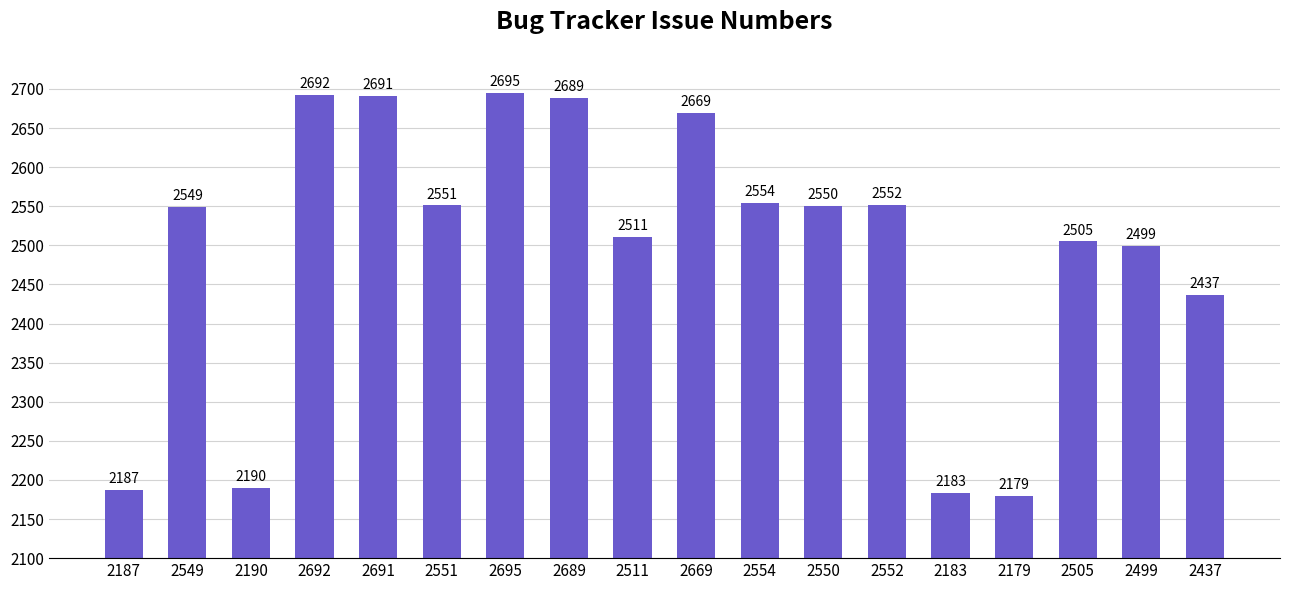

Does the chart contain stacked bars?

No